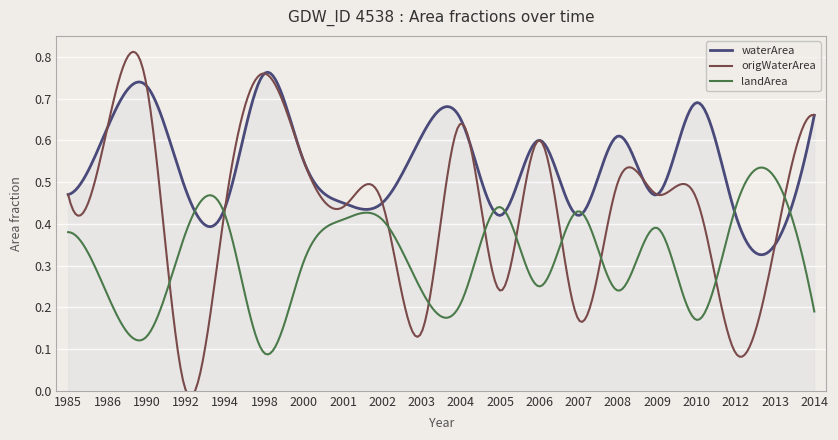

At which label does waterArea reach its peak?

1998